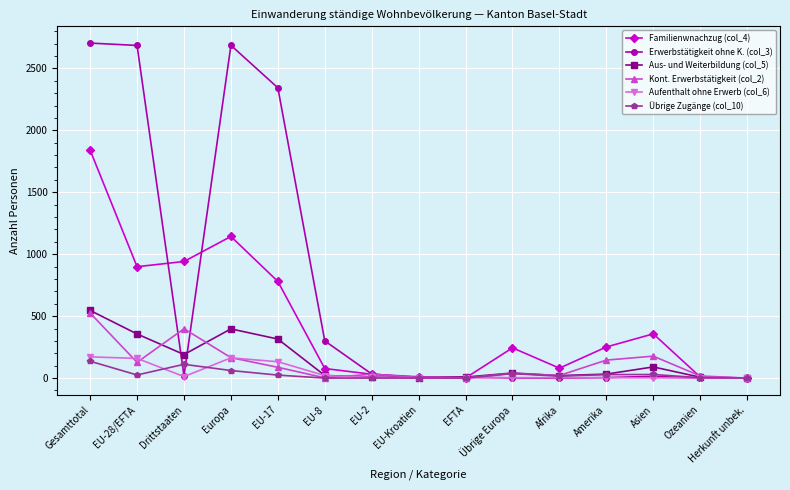

What is the highest value of the Aufenthalt ohne Erwerb (col_6) series?

171